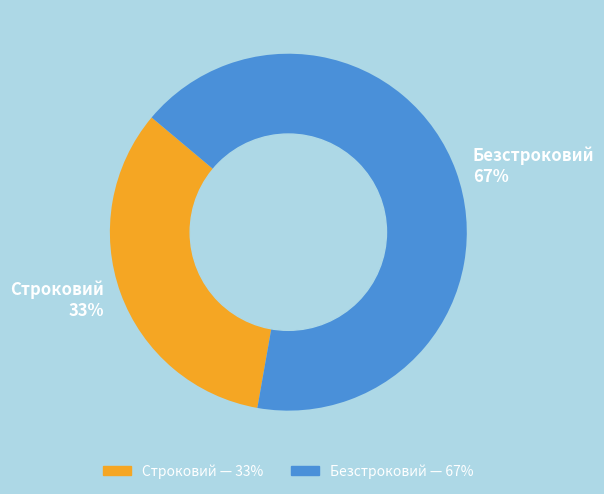

What percentage is the Строковий slice, to the nearest percent?

33%